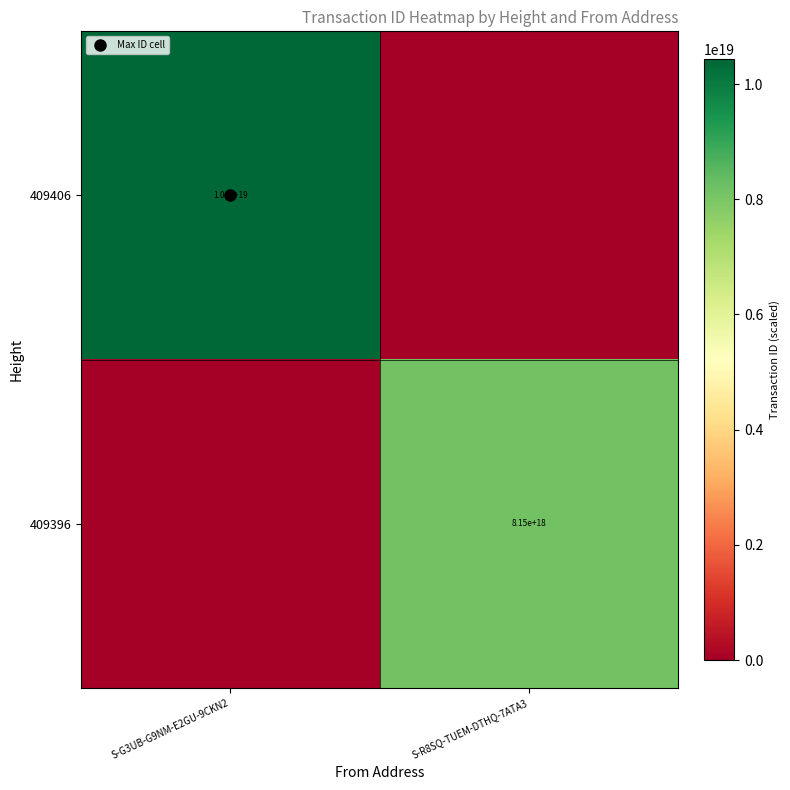

What is the total value across all series at S-R8SQ-TUEM-DTHQ-7ATA3?

8146781954536771584